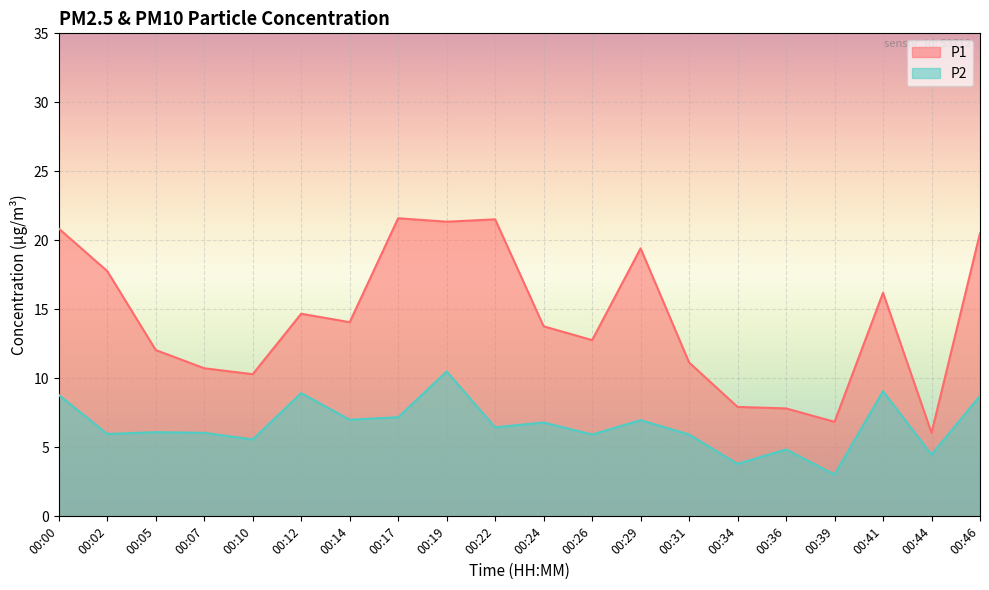

What is the sum of the P1 values at 00:44 and 00:36?

13.9